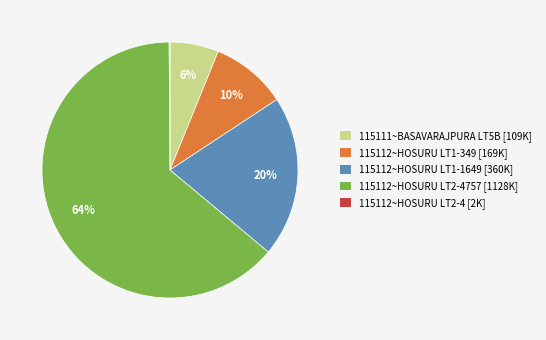

To the nearest percent, what percentage of the pie is 115112~HOSURU LT2-4757 [1128K]?

64%